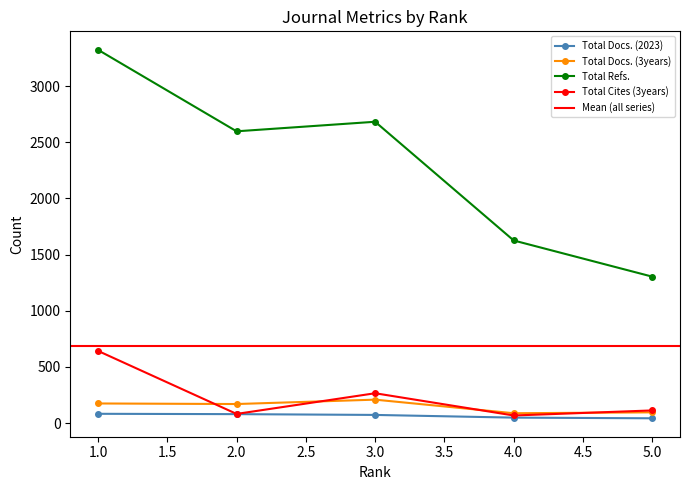

At which category does Total Cites (3years) reach its first local peak?

3.0